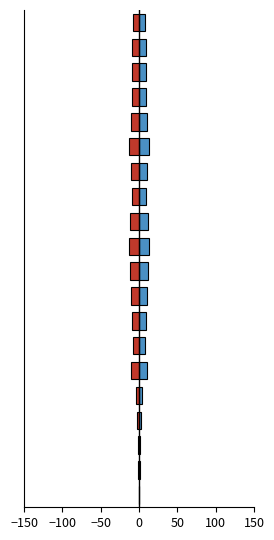

Are the bars horizontal?

Yes